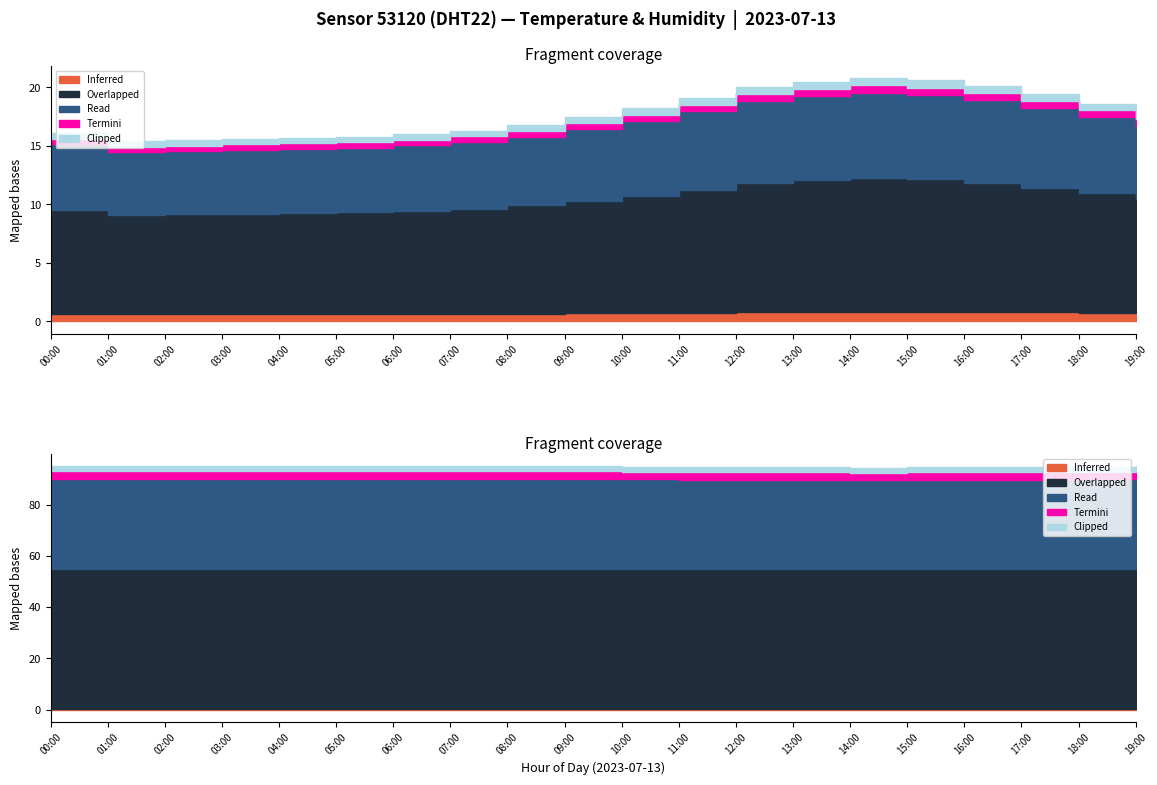

Where is the first local maximum for temperature?

14:00